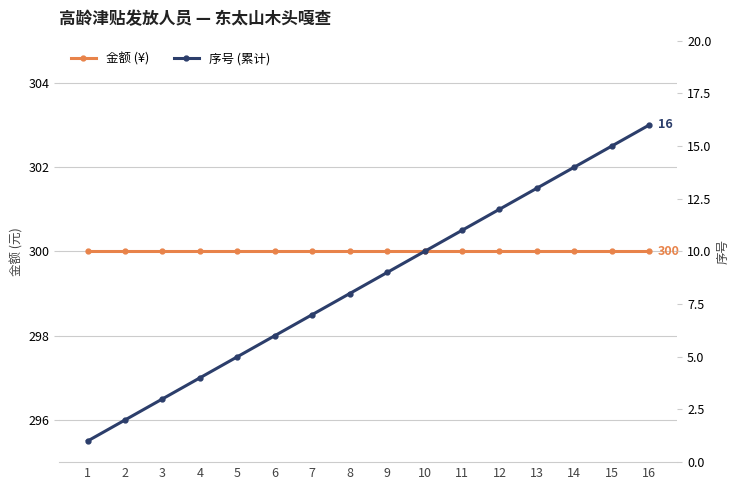

What is the value of the 金额 (¥) point at the 6th from the left?

300